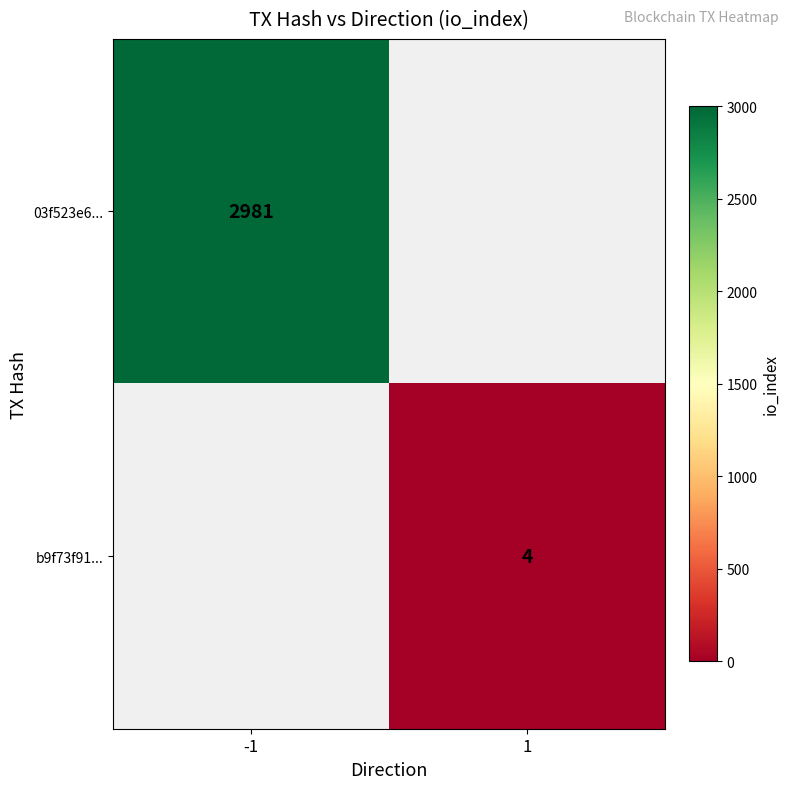

Is it true that 03f523e6... equals 2981 at -1?

True